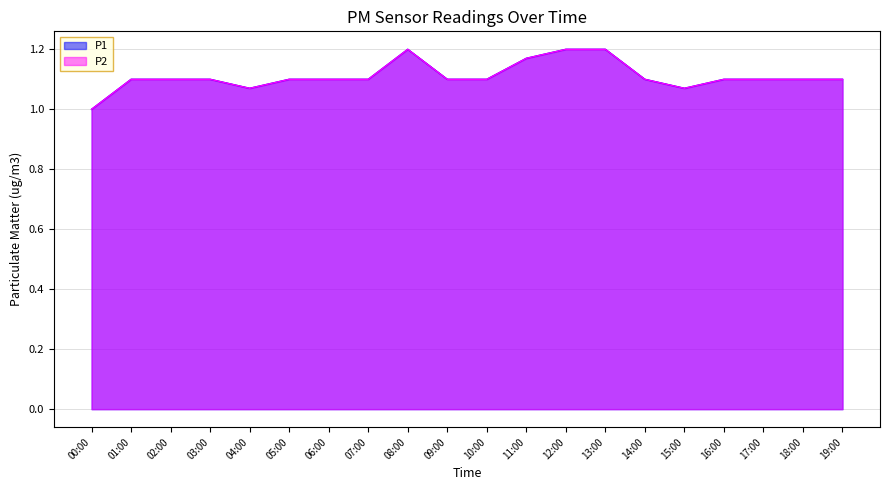

How many lines are shown in the chart?

2